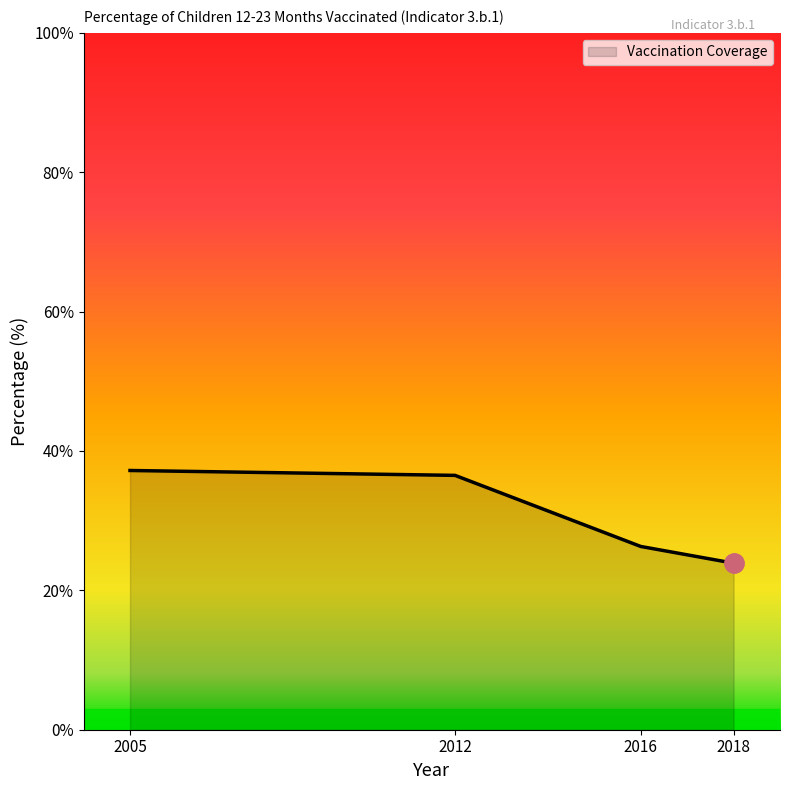

Reading left to right, list all the values displayed in this chart.

2005=37.2	2012=36.5	2016=26.3	2018=23.9